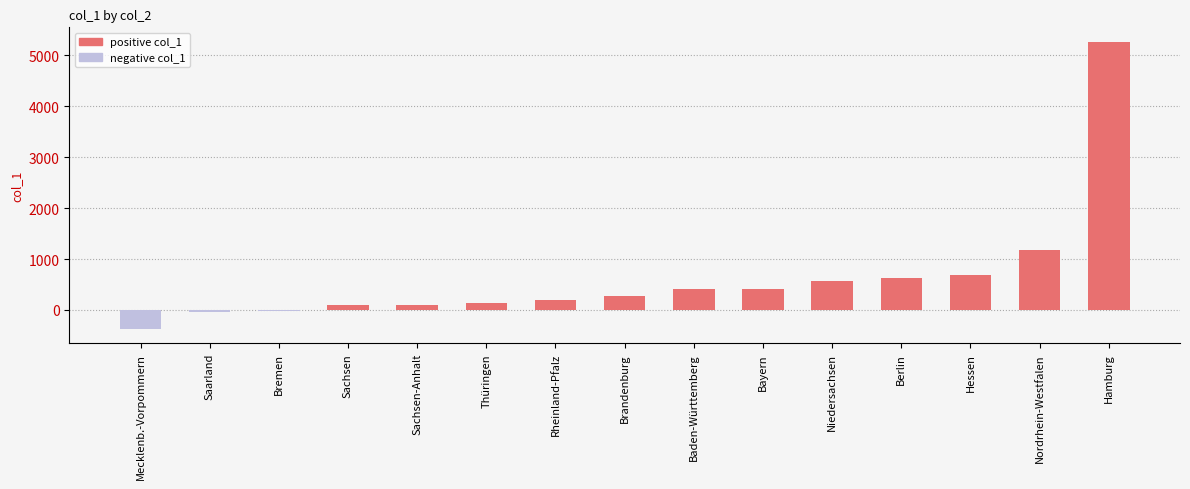

Where is the data nearest to the value 2446?

Nordrhein-Westfalen